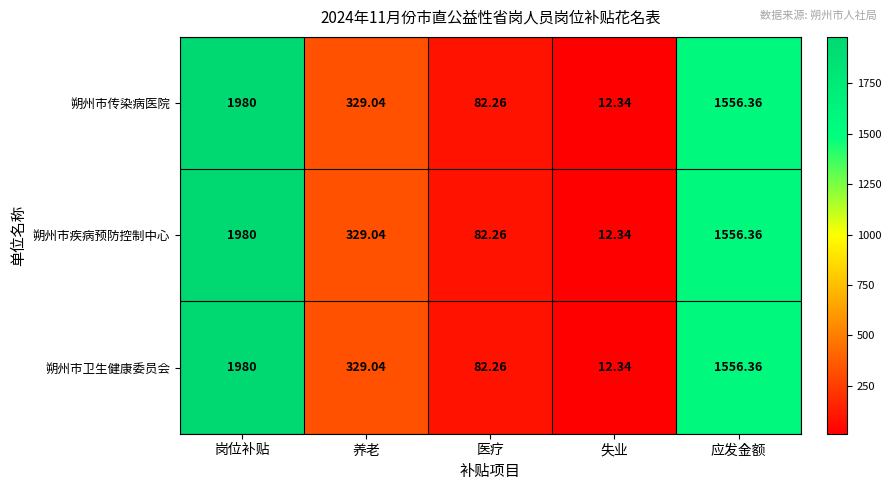

Rank the categories by 朔州市卫生健康委员会 value from highest to lowest.

岗位补贴, 应发金额, 养老, 医疗, 失业